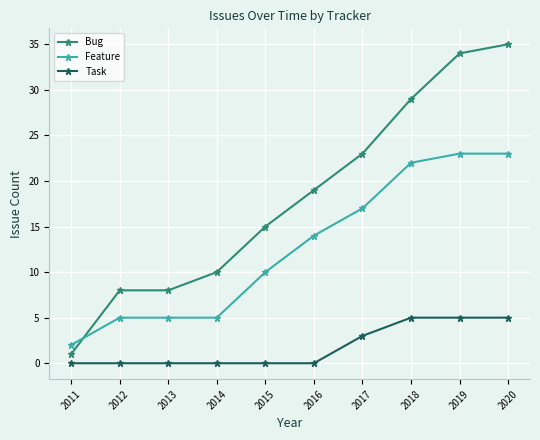

How many lines are shown in the chart?

3